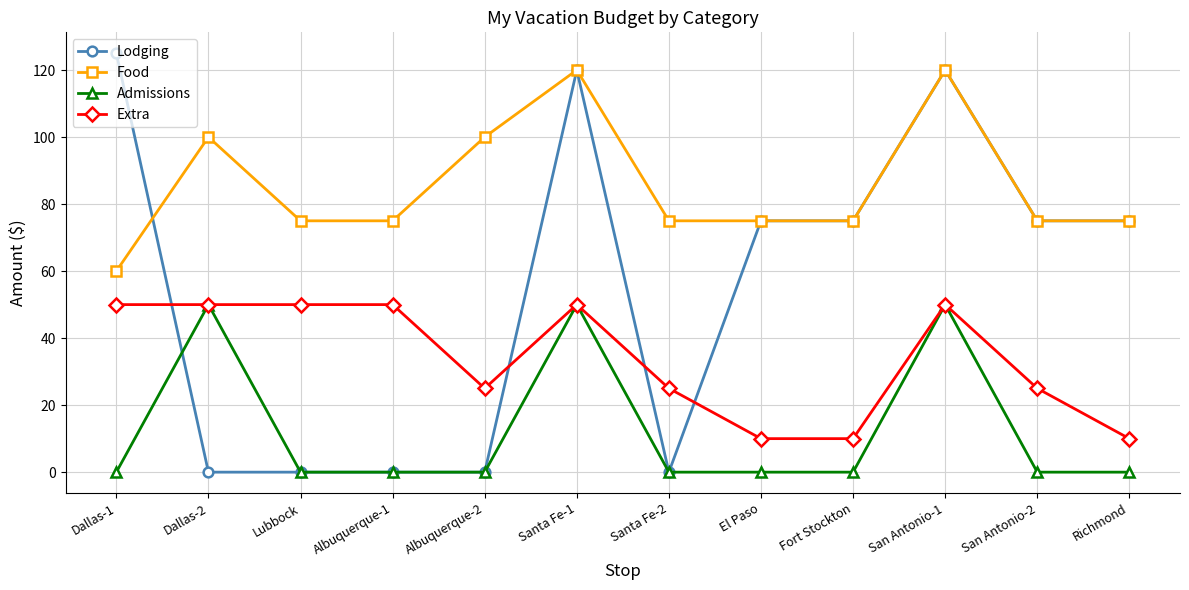

True or false: Extra has a value of 5 at Fort Stockton.

False